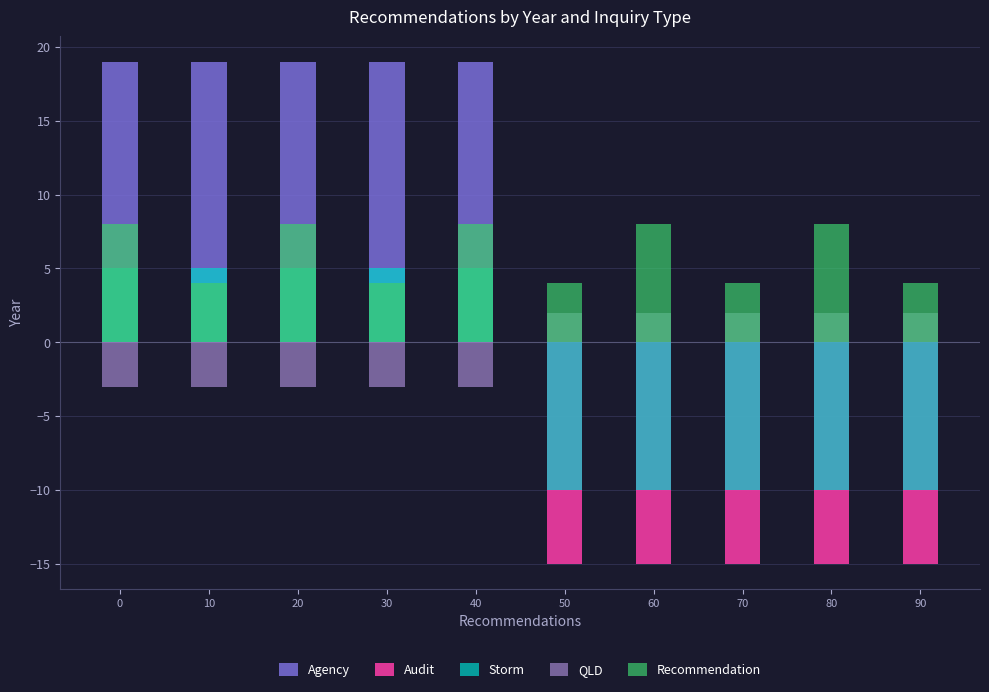

What is the average value of the Recommendation series?

6